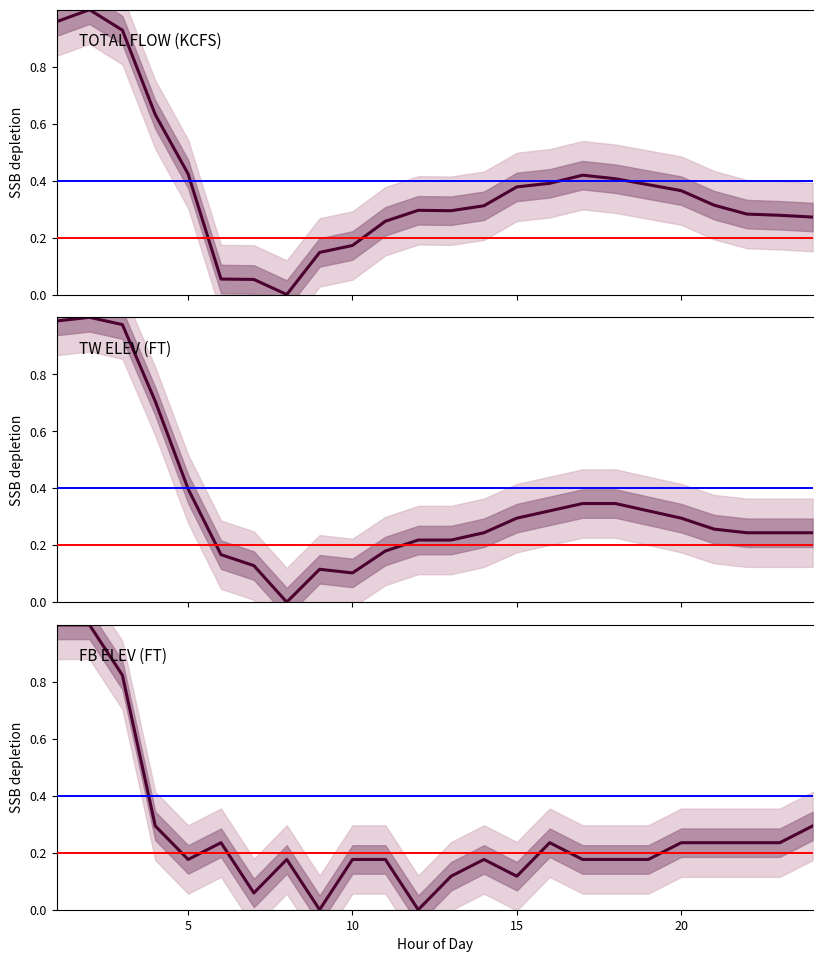

List the series in order of their overall mean, lowest first.

FB ELEV (FT), TW ELEV (FT), TOTAL FLOW (KCFS)